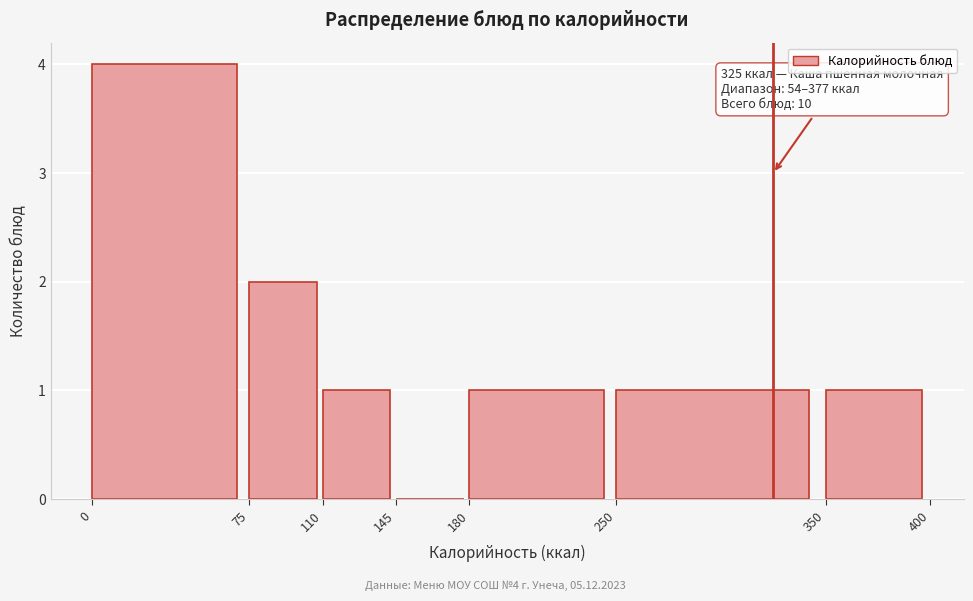

Over which range of the x-axis is the bar tallest?

0 to 75